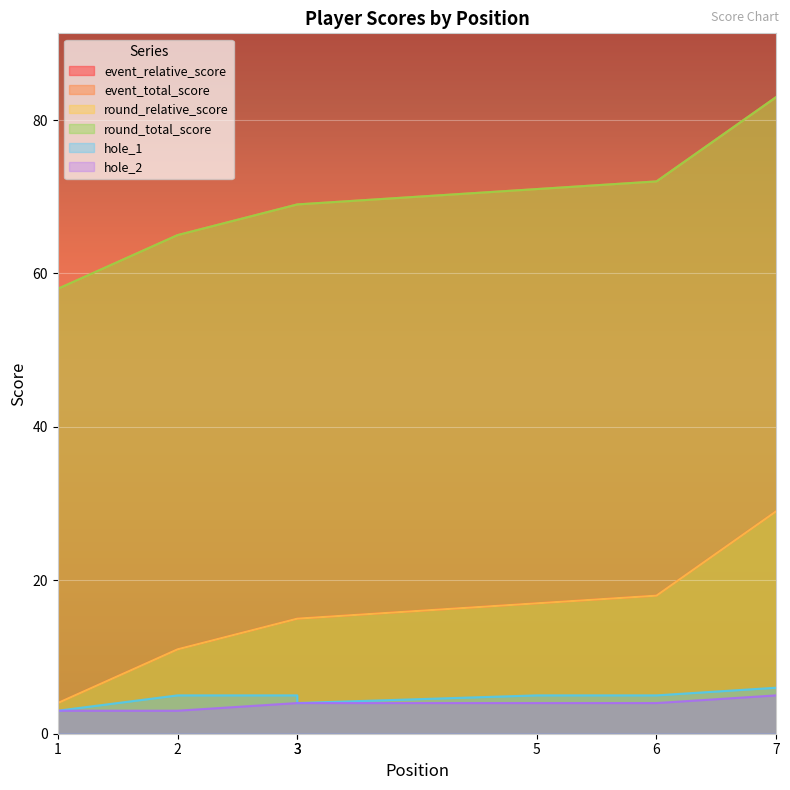

What is the sum of all round_total_score values?

487